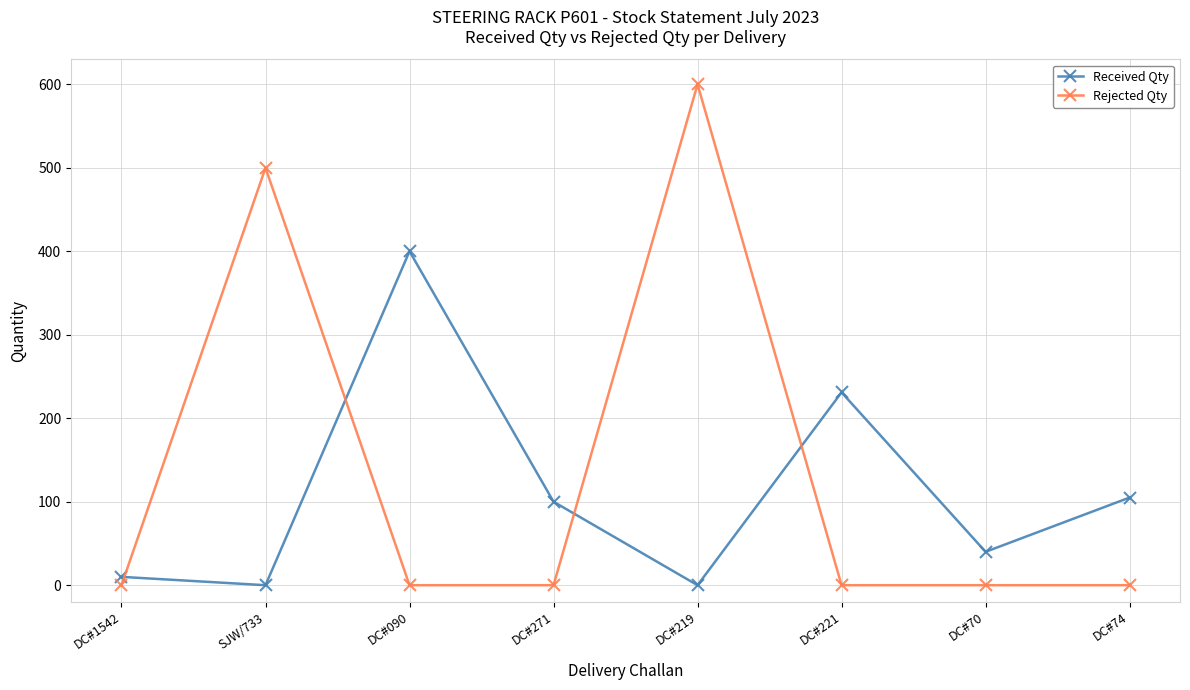

Between DC#1542 and DC#74, which series saw the biggest shift?

Received Qty